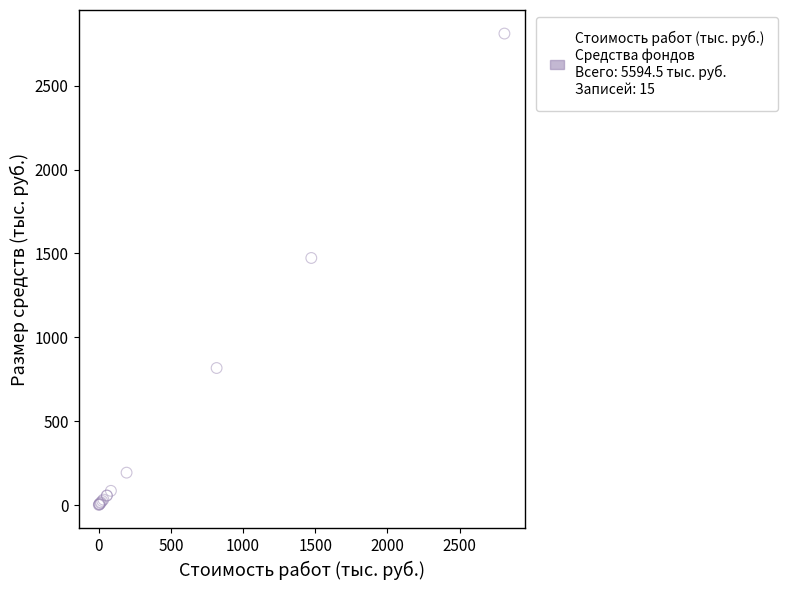

What Y value in the scatter plot is closest to 1405?

1472.9